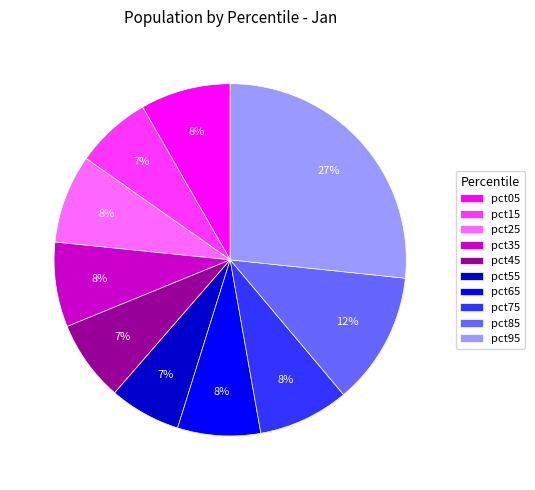

To the nearest percent, what is the average slice percentage?

10%